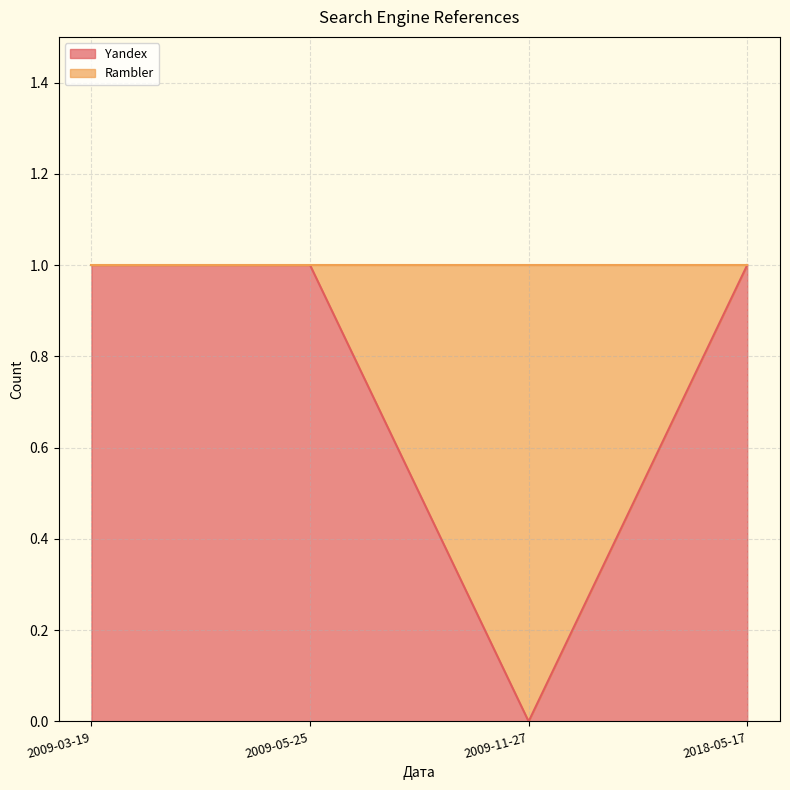

List the labels in order of value, smallest first.

2009-11-27, 2009-03-19, 2009-05-25, 2018-05-17